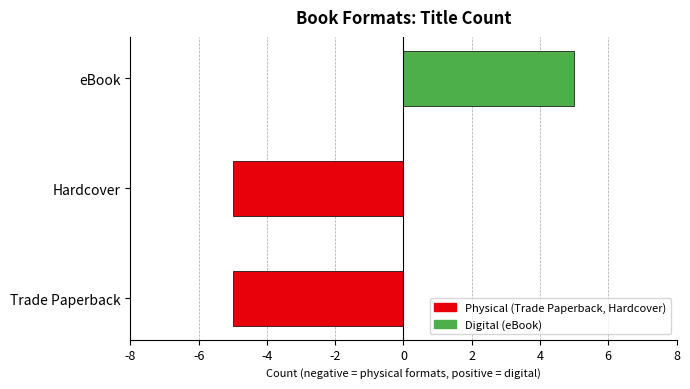

How many values are between -5 and 5?

3